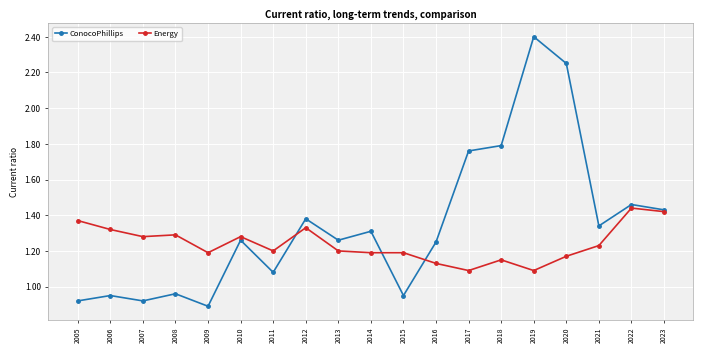

True or false: Energy has more than 0 points higher than both neighbors.

True